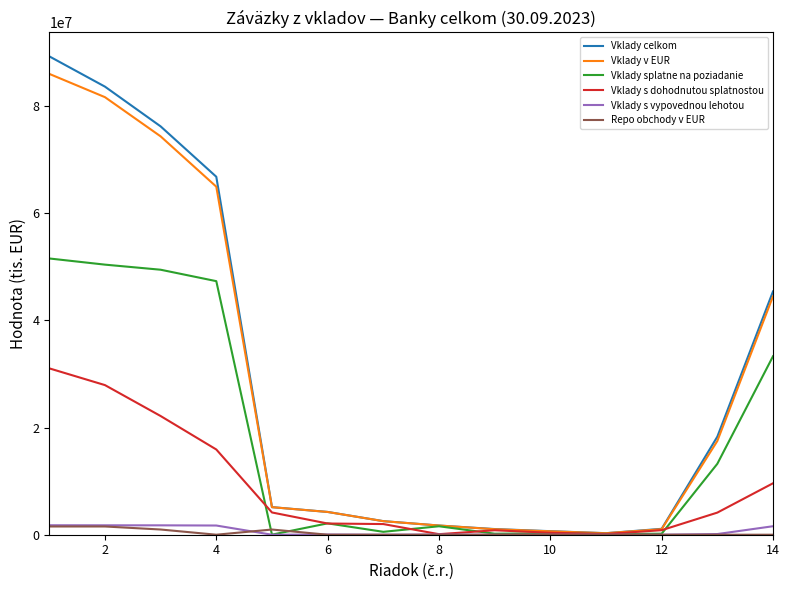

What is the average value of the Vklady s vypovednou lehotou series?

627495